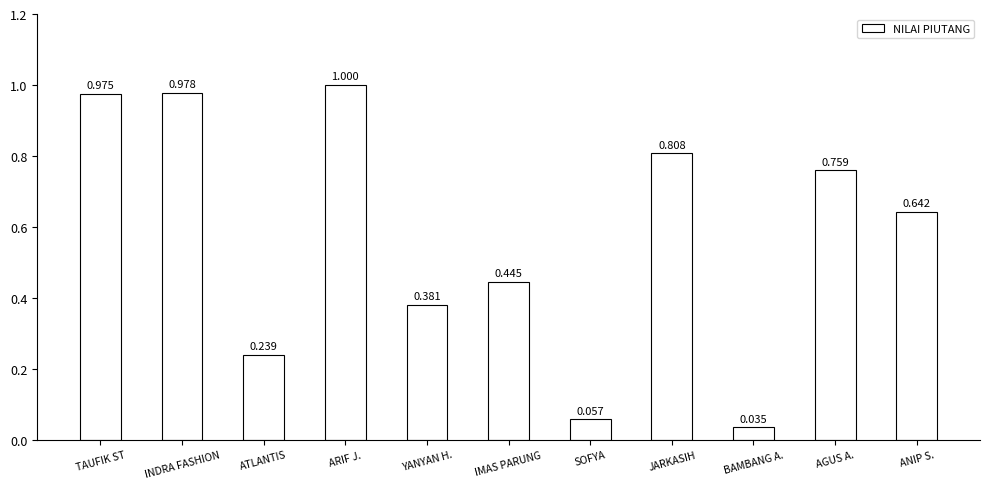

What position from the right is ANIP S.?

1